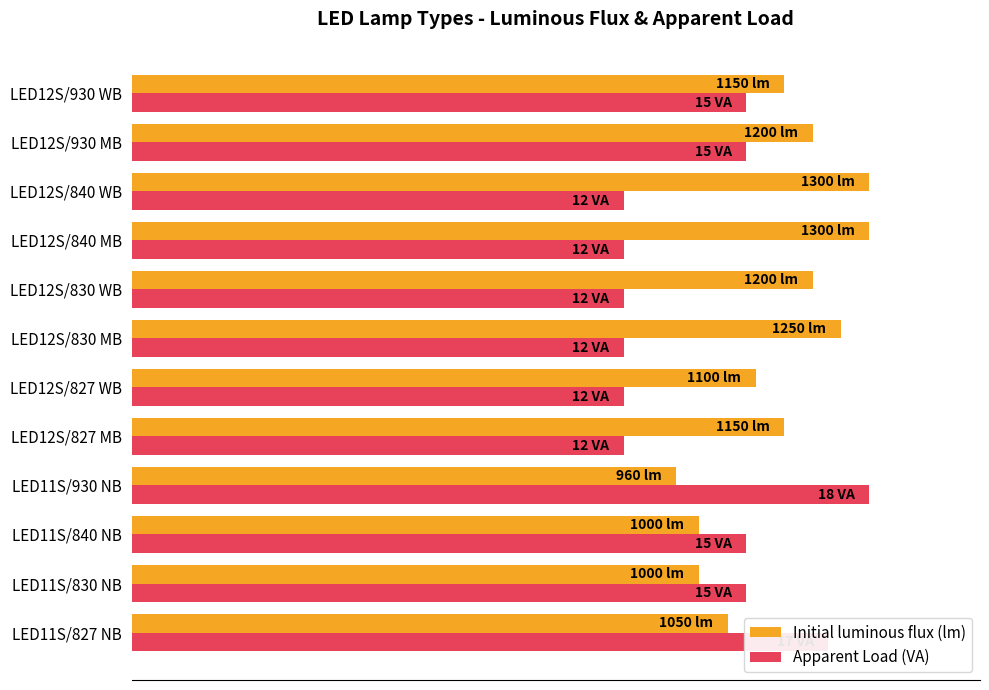

What are all the series names shown in the legend?

Initial luminous flux (lm), Apparent Load (VA)